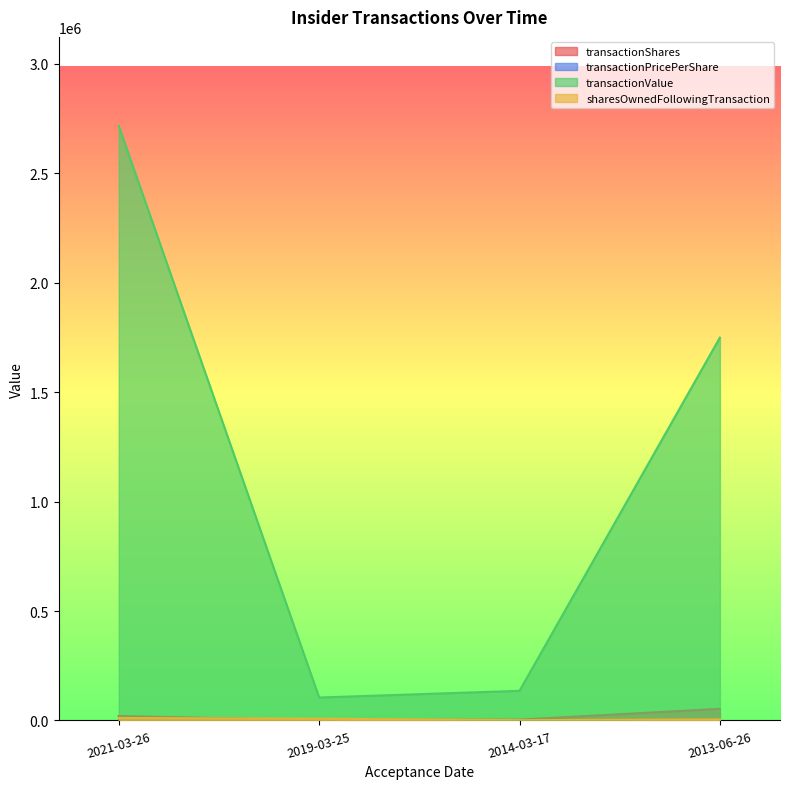

True or false: transactionValue has a value of 104599.0 at 2019-03-25.

True